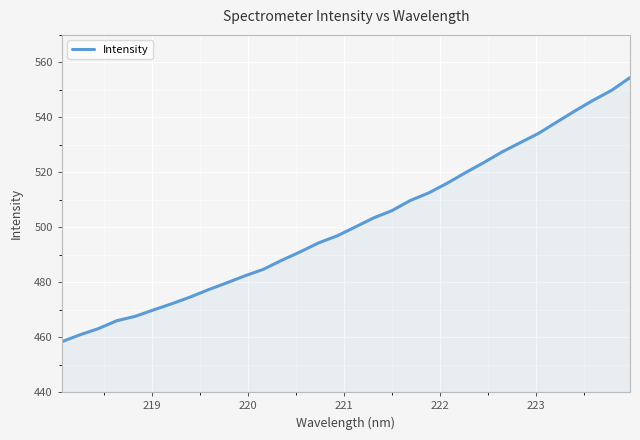

What is the difference between the second highest and minimum values?

91.5